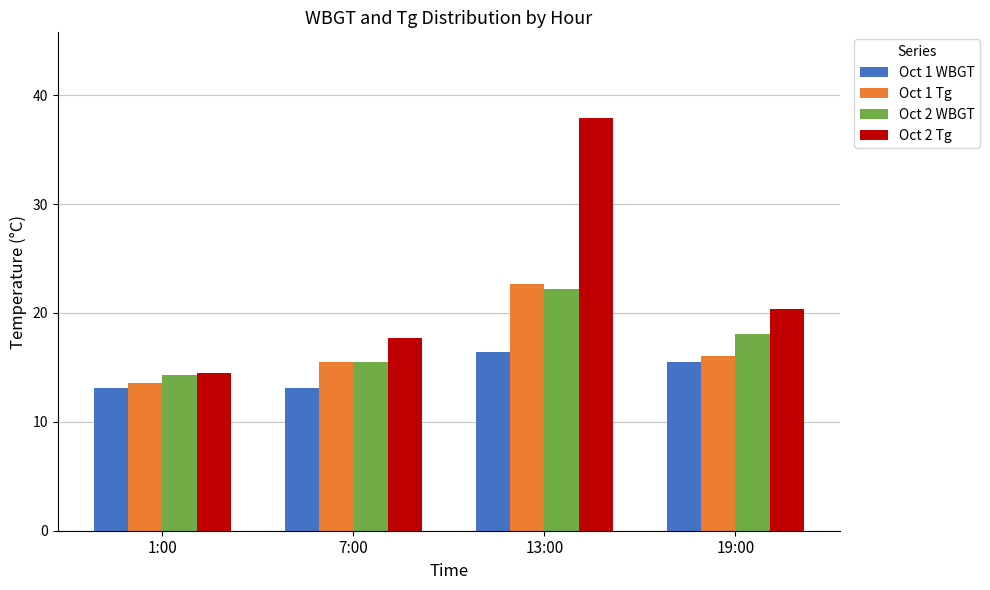

Is the value of Oct 2 WBGT at 19:00 greater than the value of Oct 1 Tg at 7:00?

Yes